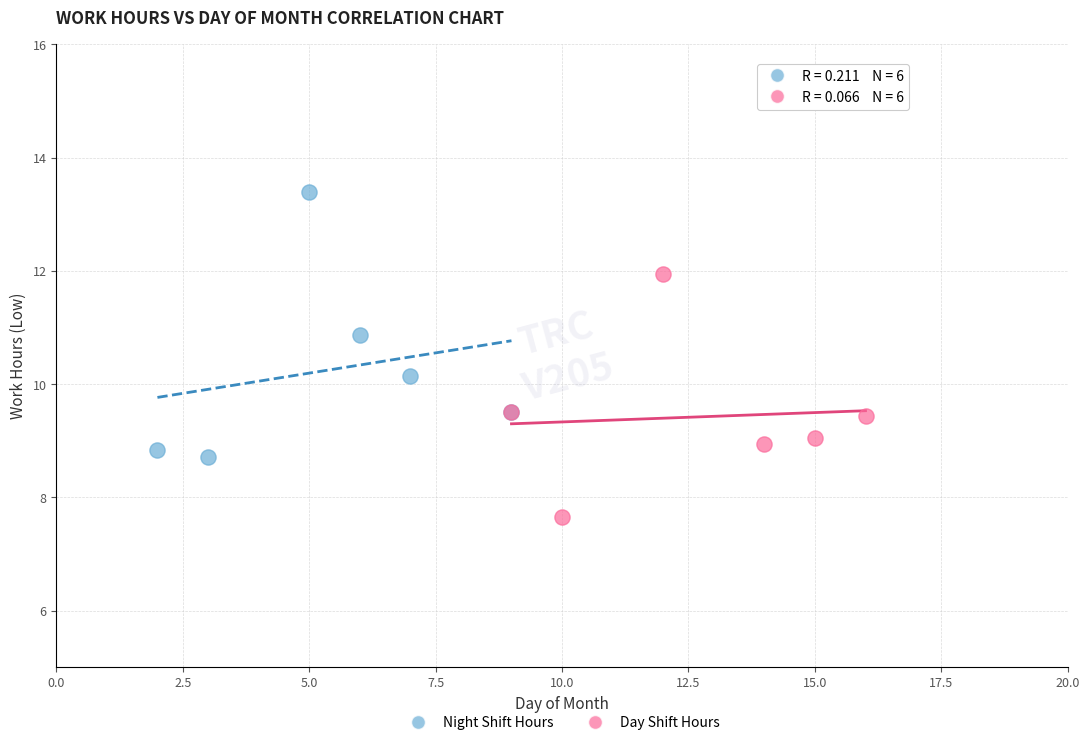

Which series has the widest spread of Y values?

Night Shift Hours